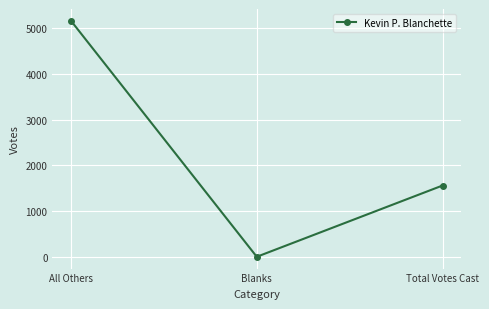

Is this an area chart (filled region under the line)?

No